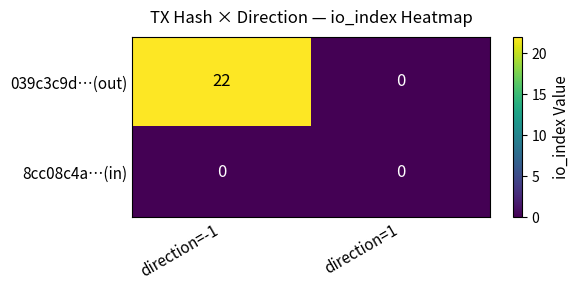

What is the average value of the 039c3c9d…(out) series?

11